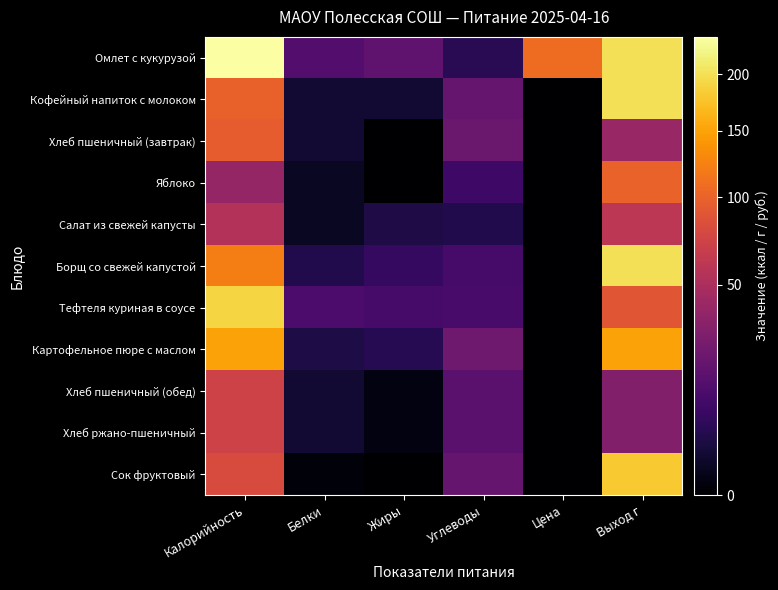

What is the difference between the highest and lowest values at Углеводы?

18.9